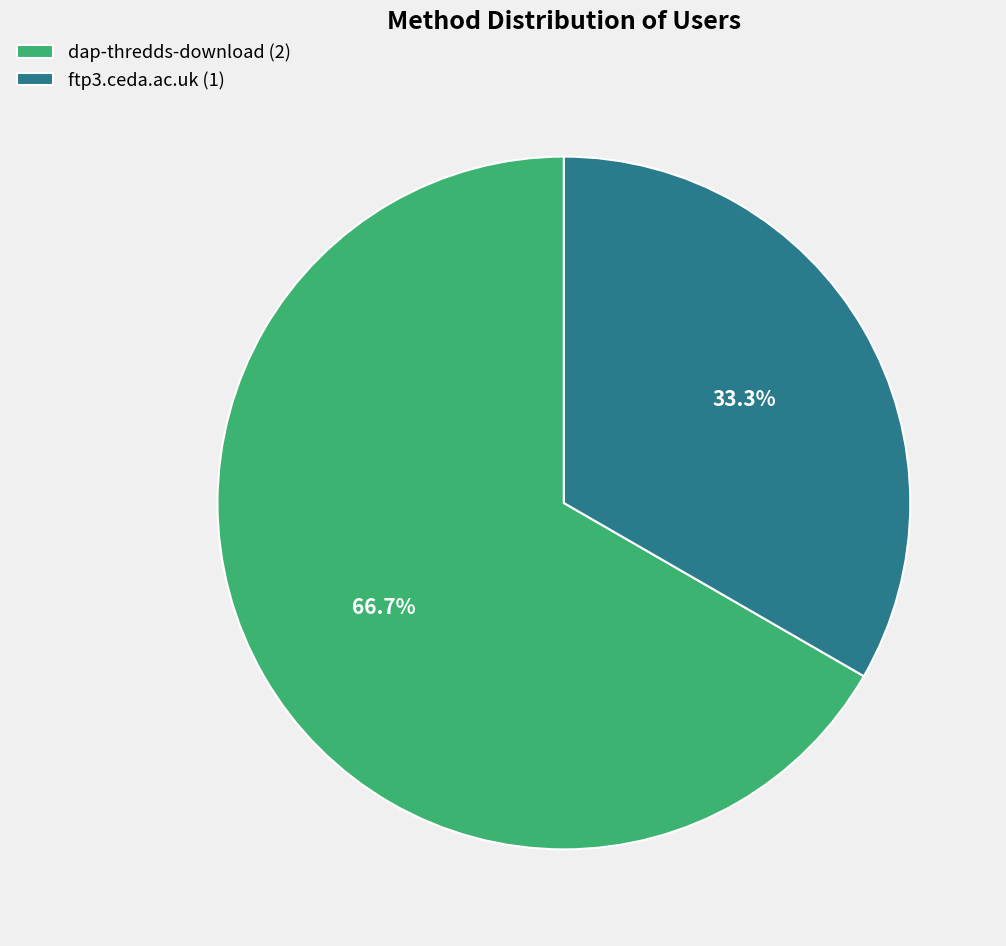

What is the total percentage of ftp3.ceda.ac.uk and dap-thredds-download?

100.0%